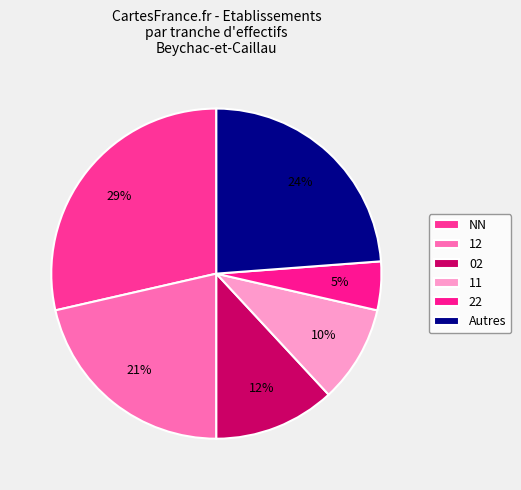

How many segments does this pie chart have?

6